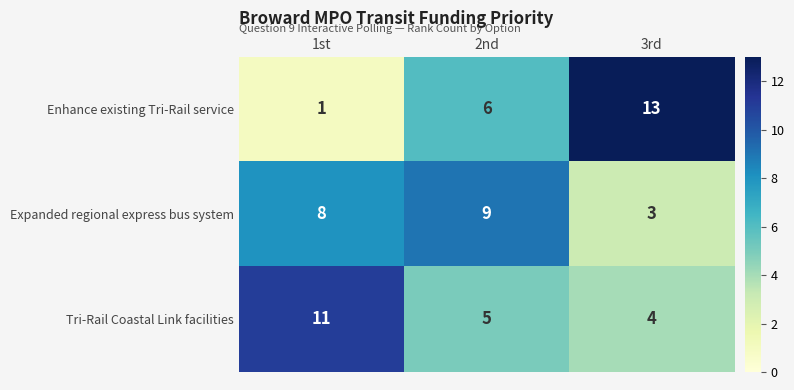

What is the maximum value for Tri-Rail Coastal Link facilities?

11